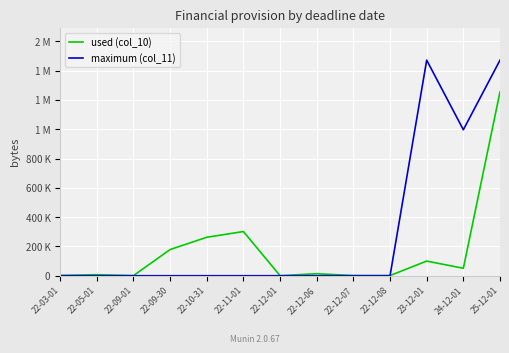

Which series has the largest total across all categories?

maximum (col_11)